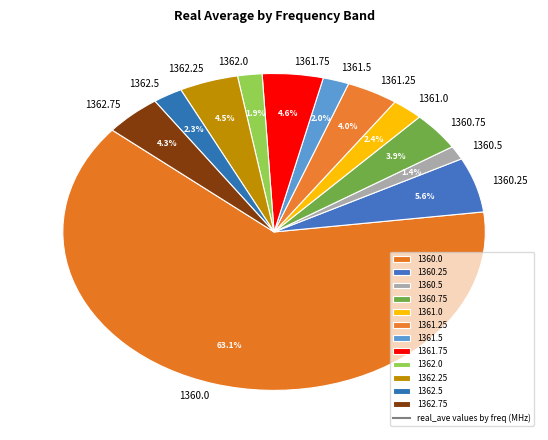

How many slices are in this pie chart?

12